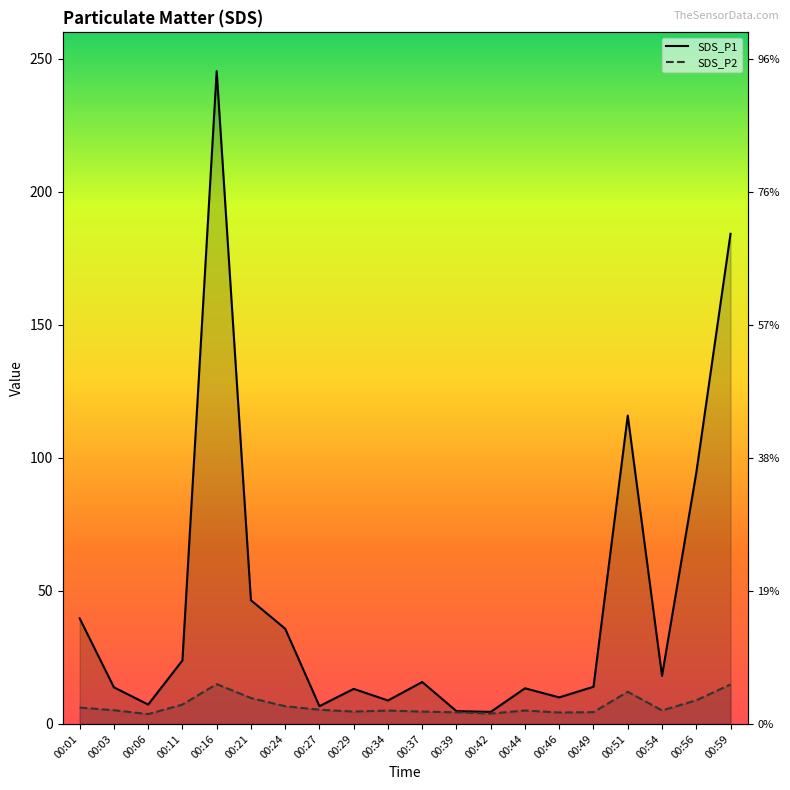

Rank the series at 00:46 from highest to lowest value.

SDS_P1, SDS_P2